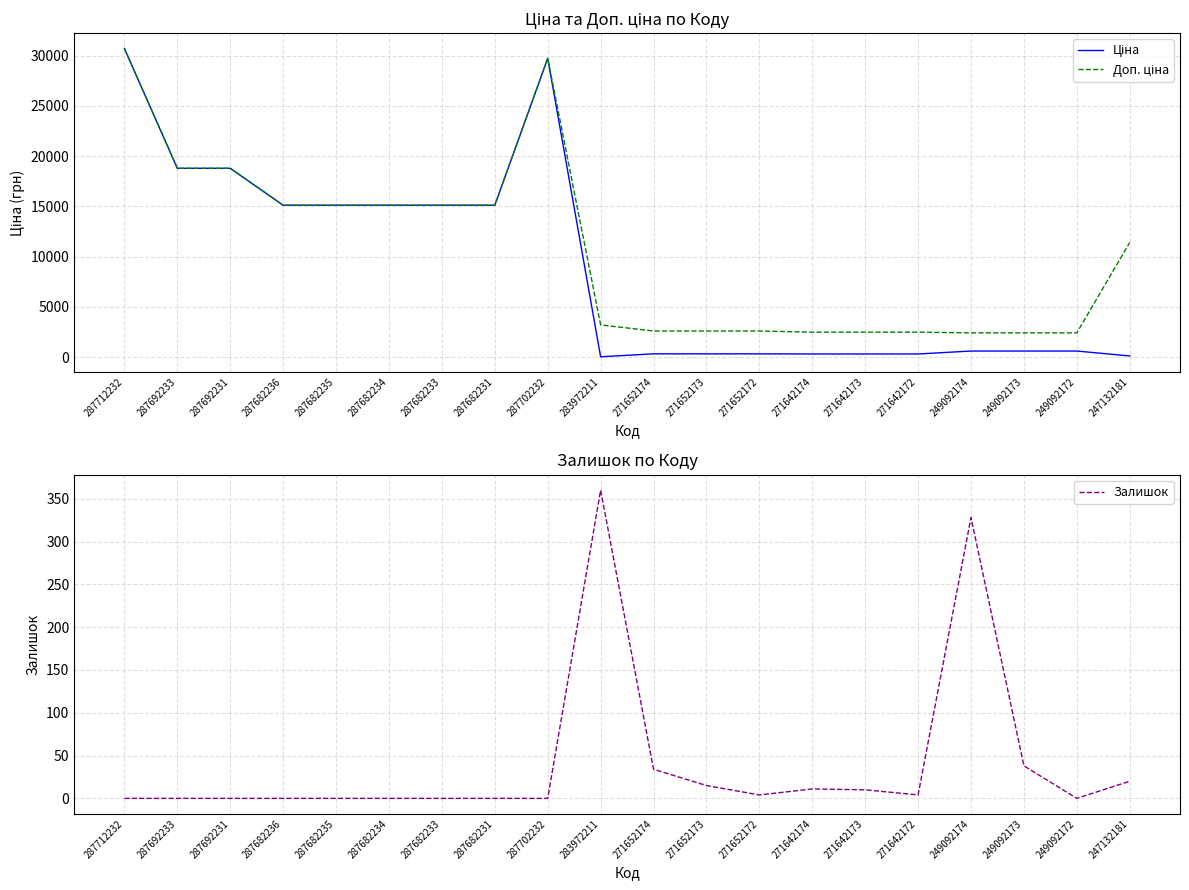

True or false: Доп. ціна and Ціна intersect in this chart.

False